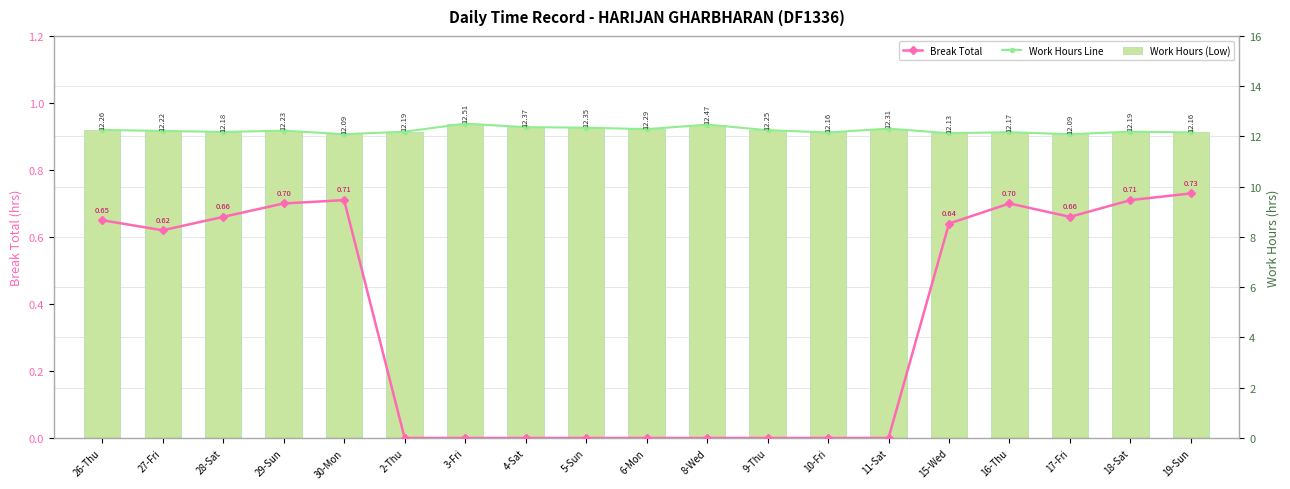

The value of Break Total at 3-Fri is 0.0. True or false?

True